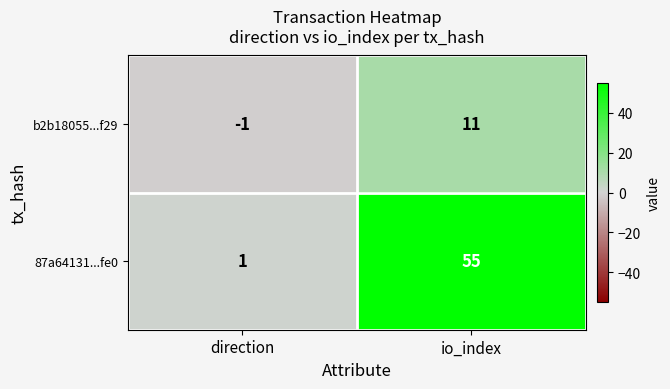

What is the total value across all series at io_index?

66